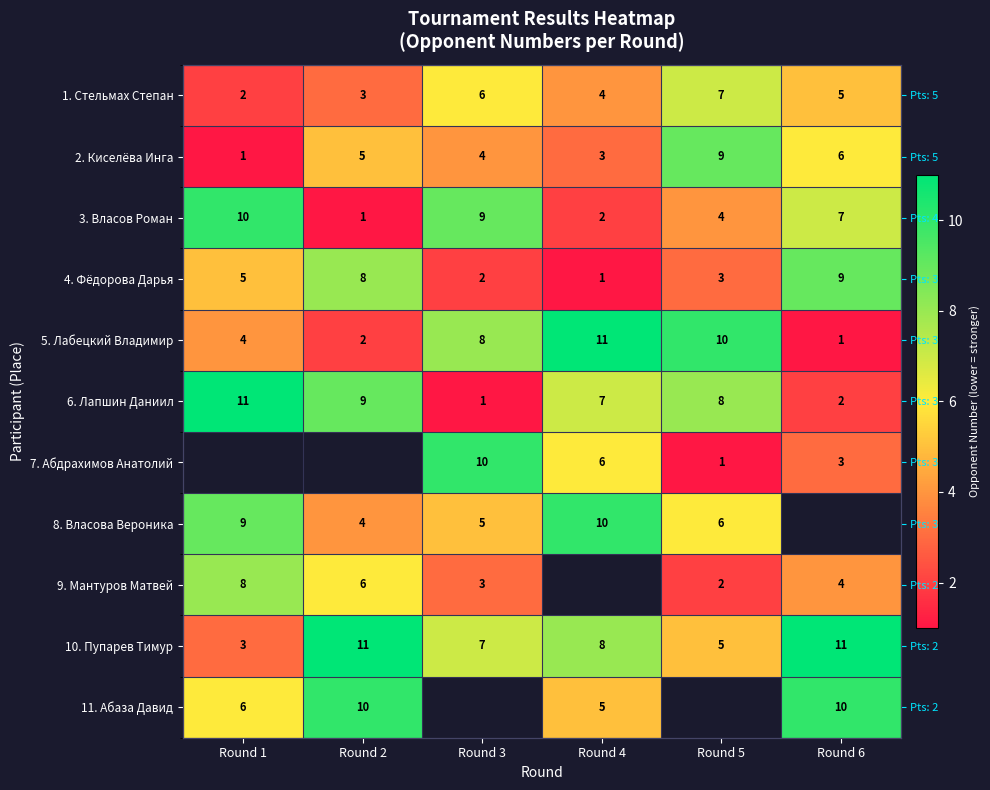

At Round 3, list the series in order from largest to smallest.

7. Абдрахимов Анатолий, 3. Власов Роман, 5. Лабецкий Владимир, 10. Пупарев Тимур, 1. Стельмах Степан, 8. Власова Вероника, 2. Киселёва Инга, 4. Фёдорова Дарья, 6. Лапшин Даниил, 11. Абаза Давид, 9. Мантуров Матвей